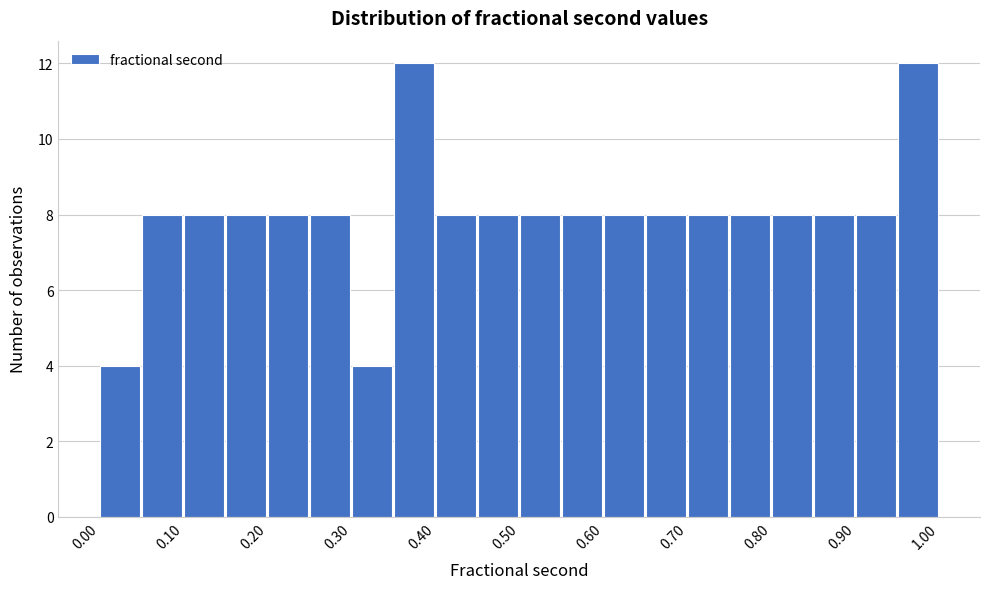

Reading left to right, list every bar in this chart as the range it spans on the x-axis followed by its height. The values are not printed on the chart, so give them approximately, as read against the axis.

0.00 to 0.05: 4
0.05 to 0.10: 8
0.10 to 0.15: 8
0.15 to 0.20: 8
0.20 to 0.25: 8
0.25 to 0.30: 8
0.30 to 0.35: 4
0.35 to 0.40: 12
0.40 to 0.45: 8
0.45 to 0.50: 8
0.50 to 0.55: 8
0.55 to 0.60: 8
0.60 to 0.65: 8
0.65 to 0.70: 8
0.70 to 0.75: 8
0.75 to 0.80: 8
0.80 to 0.85: 8
0.85 to 0.90: 8
0.90 to 0.95: 8
0.95 to 1.00: 12